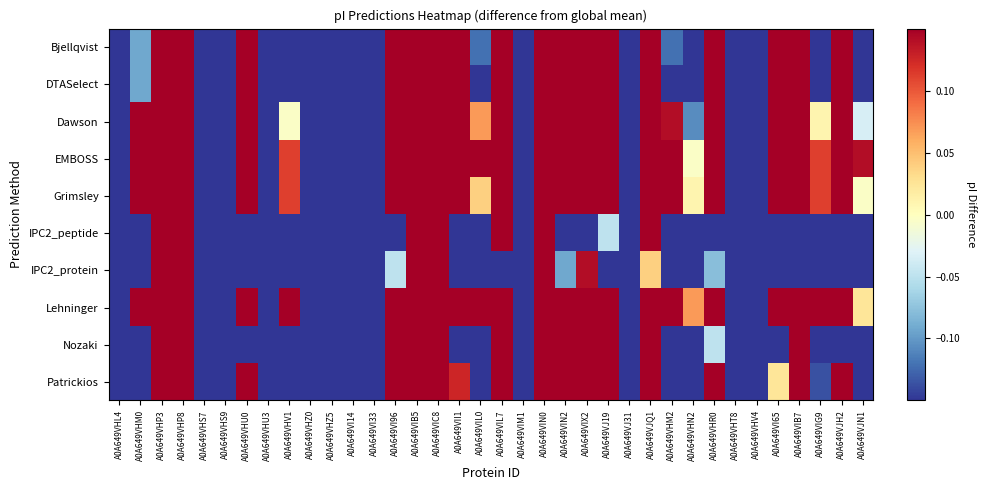

Reading left to right, what are all the values shown in this chart?

Bjellqvist: A0A649VHL4=-1.1	A0A649VHM0=-0.1	A0A649VHP3=2.2	A0A649VHP8=2.1	A0A649VHS7=-0.7	A0A649VHS9=-1.4	A0A649VHU0=0.3	A0A649VHU3=-0.9	A0A649VHV1=-0.3	A0A649VHZ0=-0.9	A0A649VHZ5=-1.5	A0A649VI14=-1.0	A0A649VI33=-0.6	A0A649VI96=0.4	A0A649VIB5=2.4	A0A649VIC8=2.7	A0A649VII1=0.3	A0A649VIL0=-0.1	A0A649VIL7=0.6	A0A649VIM1=-0.2	A0A649VIN0=1.6	A0A649VIN2=0.6	A0A649VIX2=0.4	A0A649VJ19=0.5	A0A649VJ31=-1.6	A0A649VJQ1=1.8	A0A649VHM2=-0.1	A0A649VHN2=-0.4	A0A649VHR0=0.8	A0A649VHT8=-1.0	A0A649VHV4=-0.9	A0A649VI65=0.2	A0A649VIB7=0.7	A0A649VIG9=-0.3	A0A649VJH2=0.5	A0A649VJN1=-0.3
DTASelect: A0A649VHL4=-1.3	A0A649VHM0=-0.1	A0A649VHP3=2.2	A0A649VHP8=2.1	A0A649VHS7=-1.0	A0A649VHS9=-1.0	A0A649VHU0=0.2	A0A649VHU3=-1.1	A0A649VHV1=-0.3	A0A649VHZ0=-1.2	A0A649VHZ5=-1.1	A0A649VI14=-1.0	A0A649VI33=-0.7	A0A649VI96=0.4	A0A649VIB5=2.4	A0A649VIC8=2.7	A0A649VII1=0.3	A0A649VIL0=-0.3	A0A649VIL7=0.6	A0A649VIM1=-0.4	A0A649VIN0=1.6	A0A649VIN2=0.6	A0A649VIX2=0.4	A0A649VJ19=0.4	A0A649VJ31=-1.4	A0A649VJQ1=1.8	A0A649VHM2=-0.2	A0A649VHN2=-0.3	A0A649VHR0=0.8	A0A649VHT8=-1.1	A0A649VHV4=-1.2	A0A649VI65=0.2	A0A649VIB7=0.7	A0A649VIG9=-0.3	A0A649VJH2=0.4	A0A649VJN1=-0.3
Dawson: A0A649VHL4=-1.3	A0A649VHM0=0.2	A0A649VHP3=2.3	A0A649VHP8=2.1	A0A649VHS7=-1.1	A0A649VHS9=-0.8	A0A649VHU0=0.7	A0A649VHU3=-1.1	A0A649VHV1=-0.0	A0A649VHZ0=-1.3	A0A649VHZ5=-0.8	A0A649VI14=-0.9	A0A649VI33=-0.6	A0A649VI96=0.7	A0A649VIB5=2.4	A0A649VIC8=2.7	A0A649VII1=0.7	A0A649VIL0=0.1	A0A649VIL7=0.8	A0A649VIM1=-0.4	A0A649VIN0=1.6	A0A649VIN2=0.9	A0A649VIX2=0.7	A0A649VJ19=0.7	A0A649VJ31=-1.4	A0A649VJQ1=1.8	A0A649VHM2=0.1	A0A649VHN2=-0.1	A0A649VHR0=1.3	A0A649VHT8=-1.1	A0A649VHV4=-1.3	A0A649VI65=0.6	A0A649VIB7=0.9	A0A649VIG9=0.0	A0A649VJH2=0.9	A0A649VJN1=-0.0
EMBOSS: A0A649VHL4=-1.1	A0A649VHM0=0.4	A0A649VHP3=2.7	A0A649VHP8=2.6	A0A649VHS7=-0.9	A0A649VHS9=-0.6	A0A649VHU0=1.0	A0A649VHU3=-0.9	A0A649VHV1=0.1	A0A649VHZ0=-1.0	A0A649VHZ5=-0.5	A0A649VI14=-0.7	A0A649VI33=-0.5	A0A649VI96=0.9	A0A649VIB5=2.9	A0A649VIC8=3.2	A0A649VII1=1.0	A0A649VIL0=0.3	A0A649VIL7=1.1	A0A649VIM1=-0.2	A0A649VIN0=2.1	A0A649VIN2=1.2	A0A649VIX2=0.9	A0A649VJ19=0.9	A0A649VJ31=-1.1	A0A649VJQ1=2.3	A0A649VHM2=0.3	A0A649VHN2=-0.0	A0A649VHR0=1.6	A0A649VHT8=-0.9	A0A649VHV4=-1.1	A0A649VI65=0.8	A0A649VIB7=1.2	A0A649VIG9=0.1	A0A649VJH2=1.2	A0A649VJN1=0.1
Grimsley: A0A649VHL4=-2.2	A0A649VHM0=0.3	A0A649VHP3=2.3	A0A649VHP8=2.2	A0A649VHS7=-2.3	A0A649VHS9=-0.9	A0A649VHU0=0.7	A0A649VHU3=-1.8	A0A649VHV1=0.1	A0A649VHZ0=-2.2	A0A649VHZ5=-0.9	A0A649VI14=-1.1	A0A649VI33=-0.9	A0A649VI96=0.8	A0A649VIB5=2.4	A0A649VIC8=2.8	A0A649VII1=0.8	A0A649VIL0=0.0	A0A649VIL7=0.9	A0A649VIM1=-1.4	A0A649VIN0=1.7	A0A649VIN2=1.0	A0A649VIX2=0.8	A0A649VJ19=0.8	A0A649VJ31=-2.2	A0A649VJQ1=1.9	A0A649VHM2=0.2	A0A649VHN2=0.0	A0A649VHR0=1.3	A0A649VHT8=-1.9	A0A649VHV4=-2.2	A0A649VI65=0.6	A0A649VIB7=1.0	A0A649VIG9=0.1	A0A649VJH2=0.9	A0A649VJN1=-0.0
IPC2_peptide: A0A649VHL4=-1.8	A0A649VHM0=-1.6	A0A649VHP3=1.7	A0A649VHP8=1.6	A0A649VHS7=-1.3	A0A649VHS9=-1.7	A0A649VHU0=-1.3	A0A649VHU3=-1.7	A0A649VHV1=-1.6	A0A649VHZ0=-1.3	A0A649VHZ5=-2.2	A0A649VI14=-2.0	A0A649VI33=-1.5	A0A649VI96=-0.6	A0A649VIB5=1.9	A0A649VIC8=2.2	A0A649VII1=-1.4	A0A649VIL0=-1.3	A0A649VIL7=0.3	A0A649VIM1=-0.8	A0A649VIN0=1.1	A0A649VIN2=-0.5	A0A649VIX2=-0.8	A0A649VJ19=-0.0	A0A649VJ31=-1.3	A0A649VJQ1=1.3	A0A649VHM2=-1.4	A0A649VHN2=-1.6	A0A649VHR0=-1.0	A0A649VHT8=-2.0	A0A649VHV4=-1.7	A0A649VI65=-1.2	A0A649VIB7=-0.2	A0A649VIG9=-1.5	A0A649VJH2=-0.6	A0A649VJN1=-1.6
IPC2_protein: A0A649VHL4=-2.0	A0A649VHM0=-0.6	A0A649VHP3=1.1	A0A649VHP8=0.5	A0A649VHS7=-1.6	A0A649VHS9=-1.8	A0A649VHU0=-0.5	A0A649VHU3=-1.8	A0A649VHV1=-0.8	A0A649VHZ0=-2.0	A0A649VHZ5=-2.2	A0A649VI14=-1.7	A0A649VI33=-1.4	A0A649VI96=-0.0	A0A649VIB5=0.7	A0A649VIC8=1.0	A0A649VII1=-0.5	A0A649VIL0=-1.0	A0A649VIL7=-0.3	A0A649VIM1=-1.1	A0A649VIN0=0.5	A0A649VIN2=-0.1	A0A649VIX2=0.1	A0A649VJ19=-0.2	A0A649VJ31=-2.5	A0A649VJQ1=0.0	A0A649VHM2=-0.9	A0A649VHN2=-0.9	A0A649VHR0=-0.1	A0A649VHT8=-1.9	A0A649VHV4=-1.9	A0A649VI65=-0.5	A0A649VIB7=-0.2	A0A649VIG9=-0.7	A0A649VJH2=-0.3	A0A649VJN1=-1.0
Lehninger: A0A649VHL4=-1.1	A0A649VHM0=0.3	A0A649VHP3=2.6	A0A649VHP8=2.5	A0A649VHS7=-1.0	A0A649VHS9=-0.3	A0A649VHU0=0.7	A0A649VHU3=-0.8	A0A649VHV1=0.2	A0A649VHZ0=-1.1	A0A649VHZ5=-0.2	A0A649VI14=-0.6	A0A649VI33=-0.3	A0A649VI96=0.8	A0A649VIB5=2.9	A0A649VIC8=3.2	A0A649VII1=0.8	A0A649VIL0=0.2	A0A649VIL7=0.9	A0A649VIM1=-0.3	A0A649VIN0=2.0	A0A649VIN2=1.0	A0A649VIX2=0.8	A0A649VJ19=0.8	A0A649VJ31=-0.8	A0A649VJQ1=2.3	A0A649VHM2=0.2	A0A649VHN2=0.1	A0A649VHR0=1.3	A0A649VHT8=-0.8	A0A649VHV4=-1.2	A0A649VI65=0.6	A0A649VIB7=1.1	A0A649VIG9=0.2	A0A649VJH2=1.0	A0A649VJN1=0.0
Nozaki: A0A649VHL4=-1.9	A0A649VHM0=-0.7	A0A649VHP3=2.1	A0A649VHP8=2.0	A0A649VHS7=-1.7	A0A649VHS9=-0.6	A0A649VHU0=-0.5	A0A649VHU3=-1.5	A0A649VHV1=-0.5	A0A649VHZ0=-1.8	A0A649VHZ5=-1.4	A0A649VI14=-1.4	A0A649VI33=-1.0	A0A649VI96=0.4	A0A649VIB5=2.2	A0A649VIC8=2.6	A0A649VII1=-0.4	A0A649VIL0=-0.9	A0A649VIL7=0.4	A0A649VIM1=-1.2	A0A649VIN0=1.6	A0A649VIN2=0.4	A0A649VIX2=0.5	A0A649VJ19=0.4	A0A649VJ31=-1.3	A0A649VJQ1=1.7	A0A649VHM2=-0.9	A0A649VHN2=-0.5	A0A649VHR0=-0.0	A0A649VHT8=-1.7	A0A649VHV4=-1.9	A0A649VI65=-0.5	A0A649VIB7=0.5	A0A649VIG9=-0.5	A0A649VJH2=-0.4	A0A649VJN1=-1.1
Patrickios: A0A649VHL4=-1.6	A0A649VHM0=-0.3	A0A649VHP3=2.7	A0A649VHP8=2.6	A0A649VHS7=-1.3	A0A649VHS9=-1.7	A0A649VHU0=0.2	A0A649VHU3=-1.3	A0A649VHV1=-0.4	A0A649VHZ0=-1.5	A0A649VHZ5=-0.7	A0A649VI14=-1.3	A0A649VI33=-0.5	A0A649VI96=0.2	A0A649VIB5=2.9	A0A649VIC8=3.2	A0A649VII1=0.1	A0A649VIL0=-0.2	A0A649VIL7=0.4	A0A649VIM1=-0.6	A0A649VIN0=2.0	A0A649VIN2=0.5	A0A649VIX2=0.2	A0A649VJ19=0.7	A0A649VJ31=-0.7	A0A649VJQ1=2.3	A0A649VHM2=-0.4	A0A649VHN2=-0.2	A0A649VHR0=0.6	A0A649VHT8=-1.0	A0A649VHV4=-1.2	A0A649VI65=0.0	A0A649VIB7=0.5	A0A649VIG9=-0.1	A0A649VJH2=0.2	A0A649VJN1=-0.5